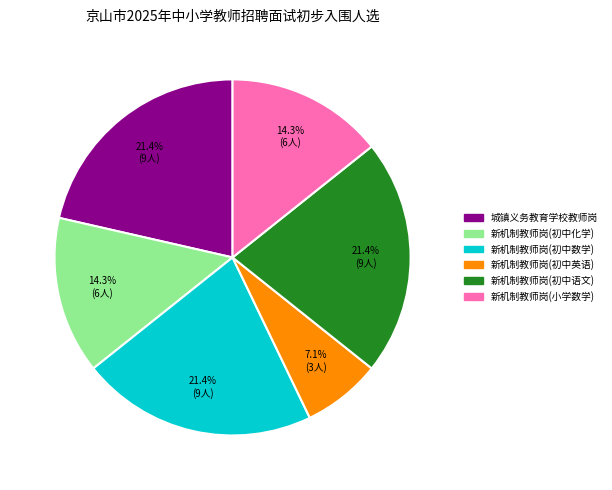

How much of the chart is everything except 新机制教师岗(初中语文)?

78.6%